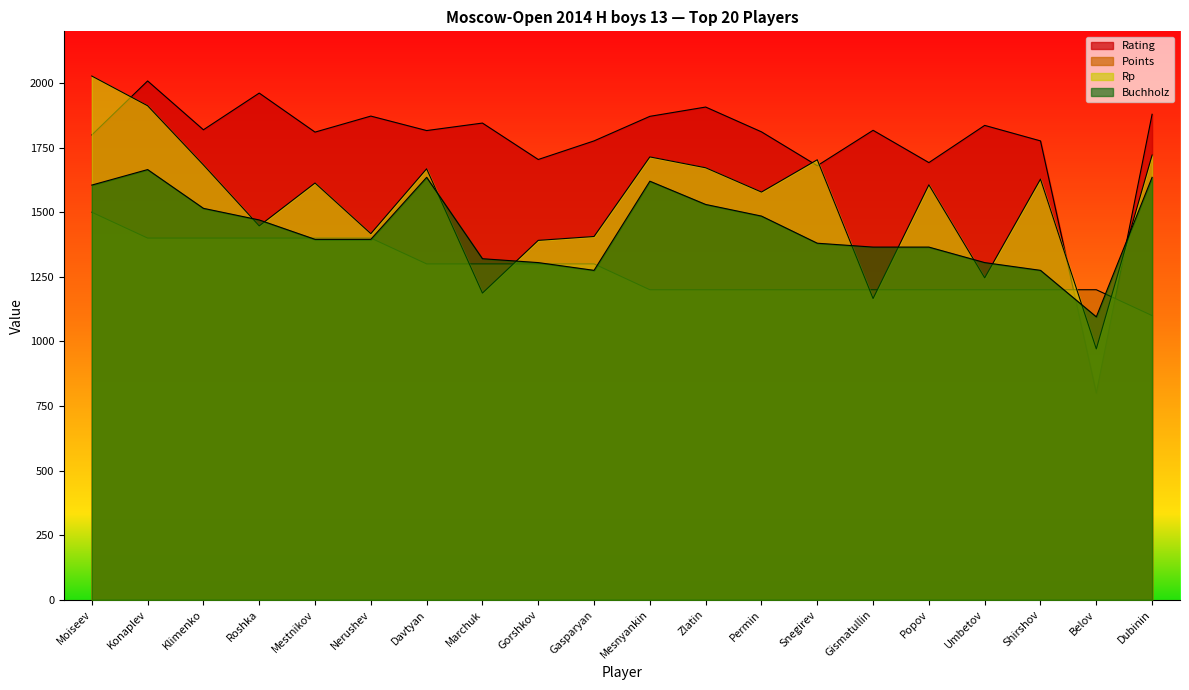

Does the chart have visible grid lines?

No